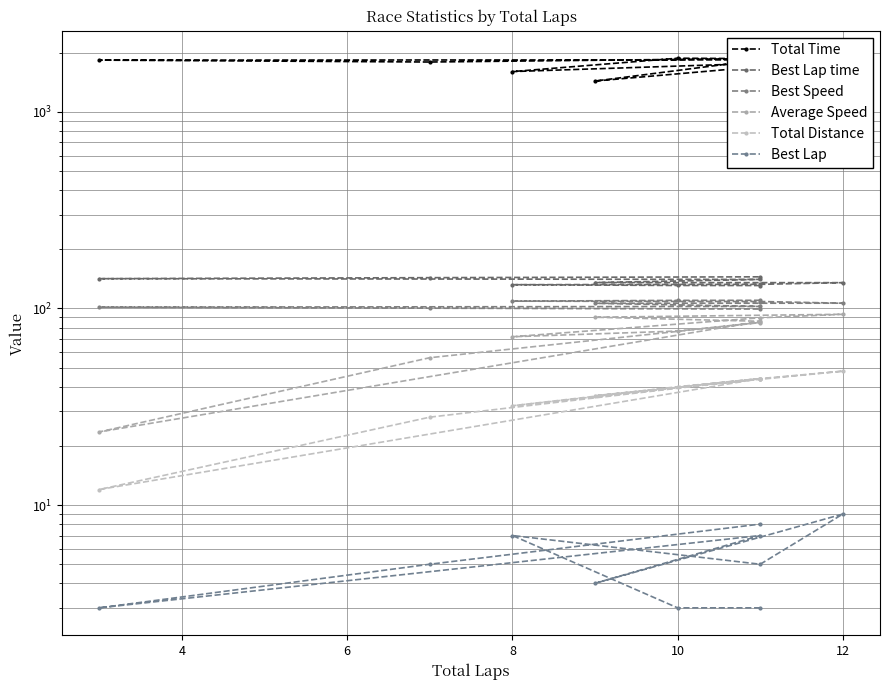

What are all the series names shown in the legend?

Total Time, Best Lap time, Best Speed, Average Speed, Total Distance, Best Lap